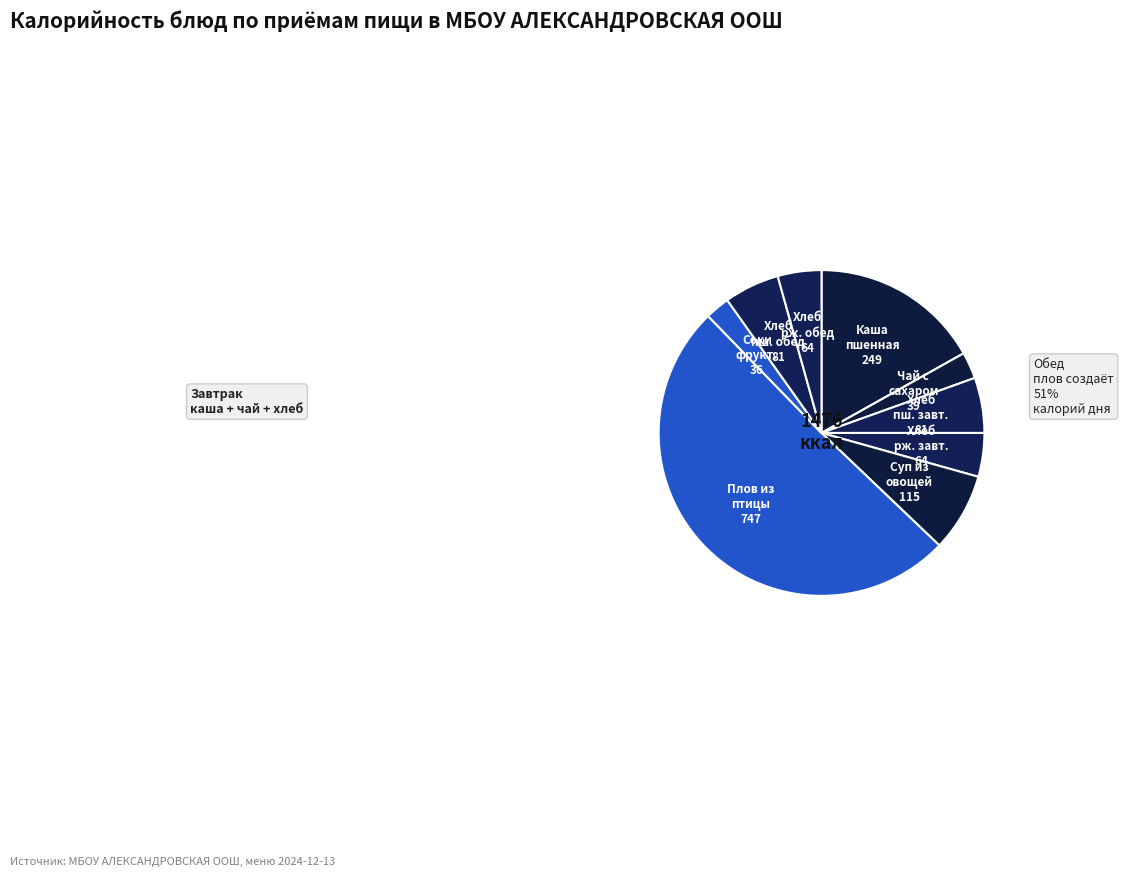

Count the number of slices in the pie.

9